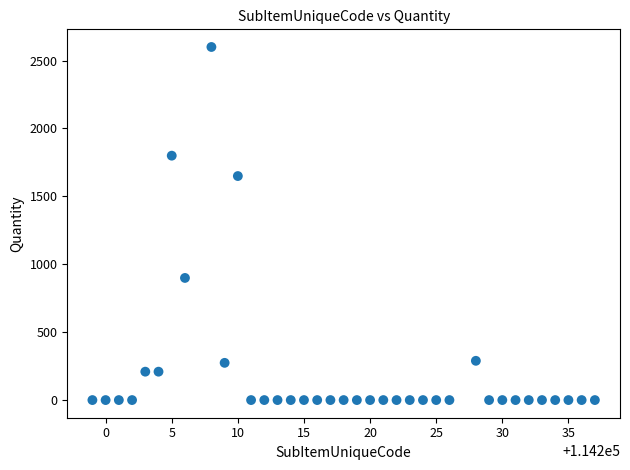

What is the range of Y values (max minus min)?

2599